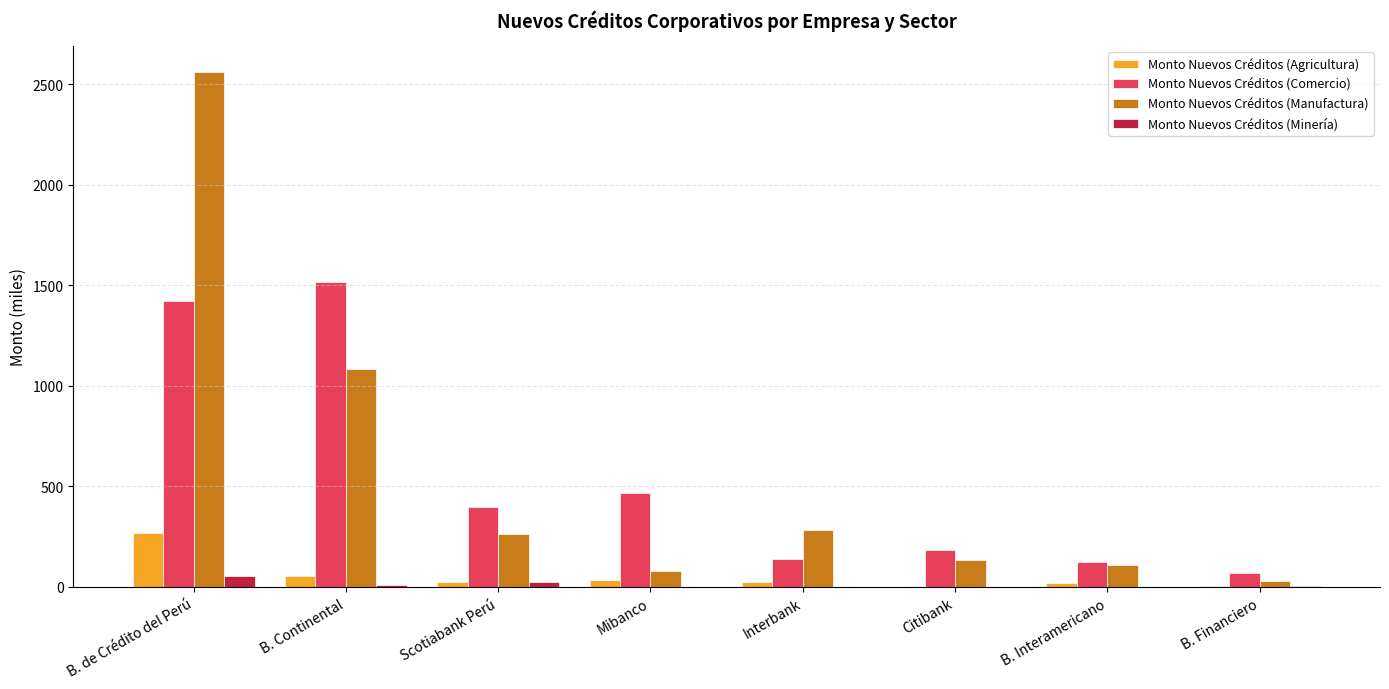

The value of Monto Nuevos Créditos (Manufactura) at B. de Crédito del Perú is 1151.9. True or false?

False